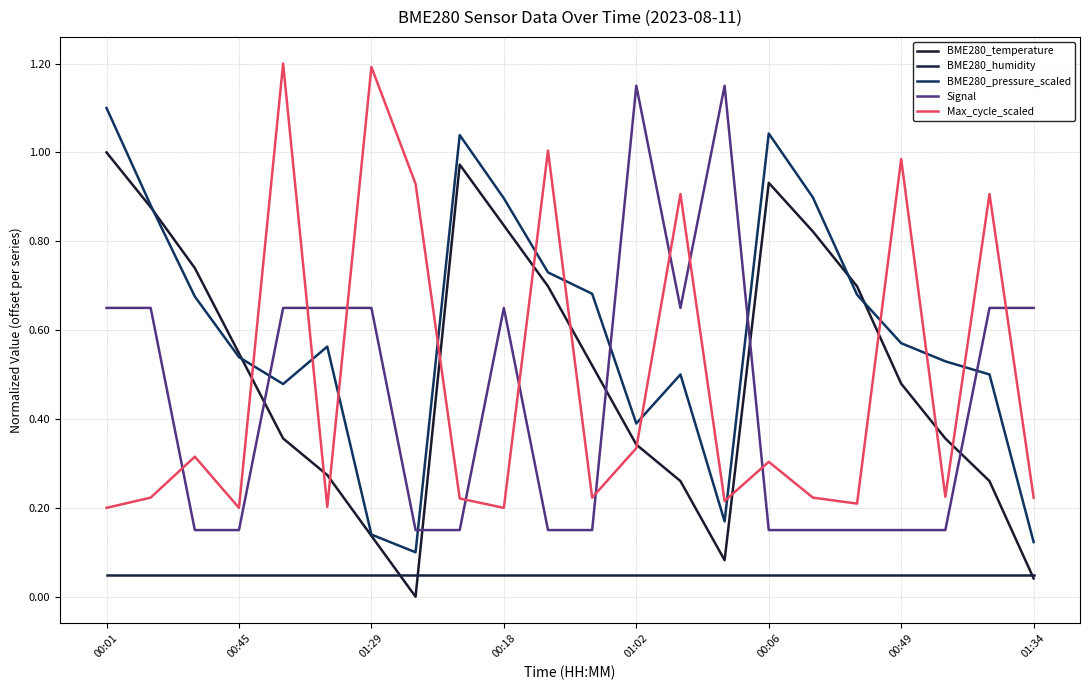

Is this an area chart (filled region under the line)?

No